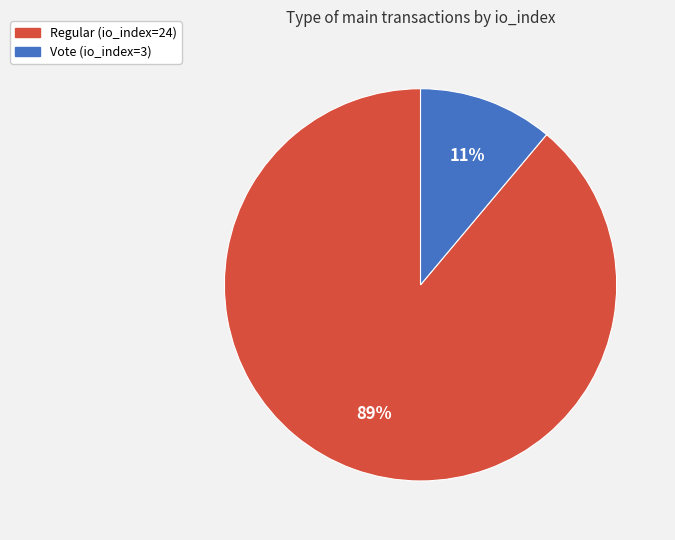

Between Vote (io_index=3) and Regular (io_index=24), which is larger?

Regular (io_index=24)